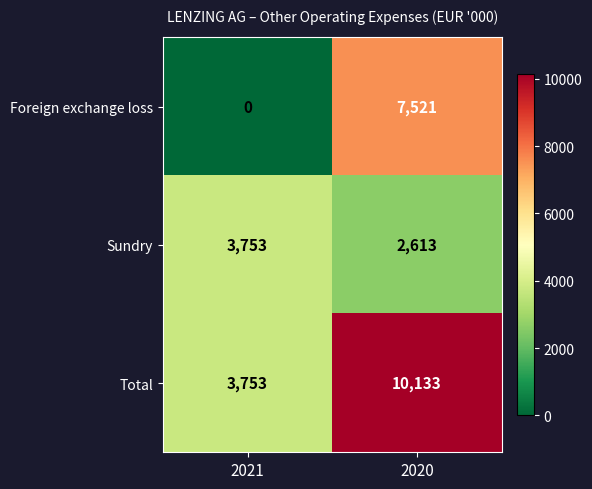

What is the difference between the Total values at 2021 and 2020?

6380